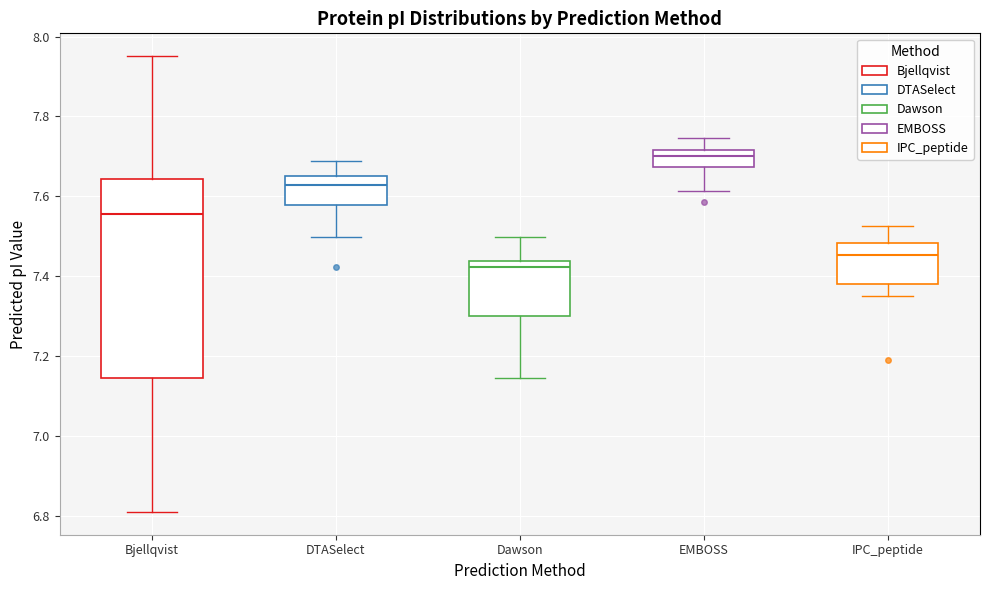

Reading left to right, read every box against the y-axis: the position of its median line, the range the box covers, and the ends of its whiskers. The values are not printed on the chart, so give them approximately, as read against the axis.

Bjellqvist: median 7.56, box 7.14 to 7.64, whiskers 6.82 to 7.96
DTASelect: median 7.62, box 7.58 to 7.66, whiskers 7.50 to 7.68
Dawson: median 7.42, box 7.30 to 7.44, whiskers 7.14 to 7.50
EMBOSS: median 7.70, box 7.68 to 7.72, whiskers 7.62 to 7.74
IPC_peptide: median 7.46, box 7.38 to 7.48, whiskers 7.36 to 7.52